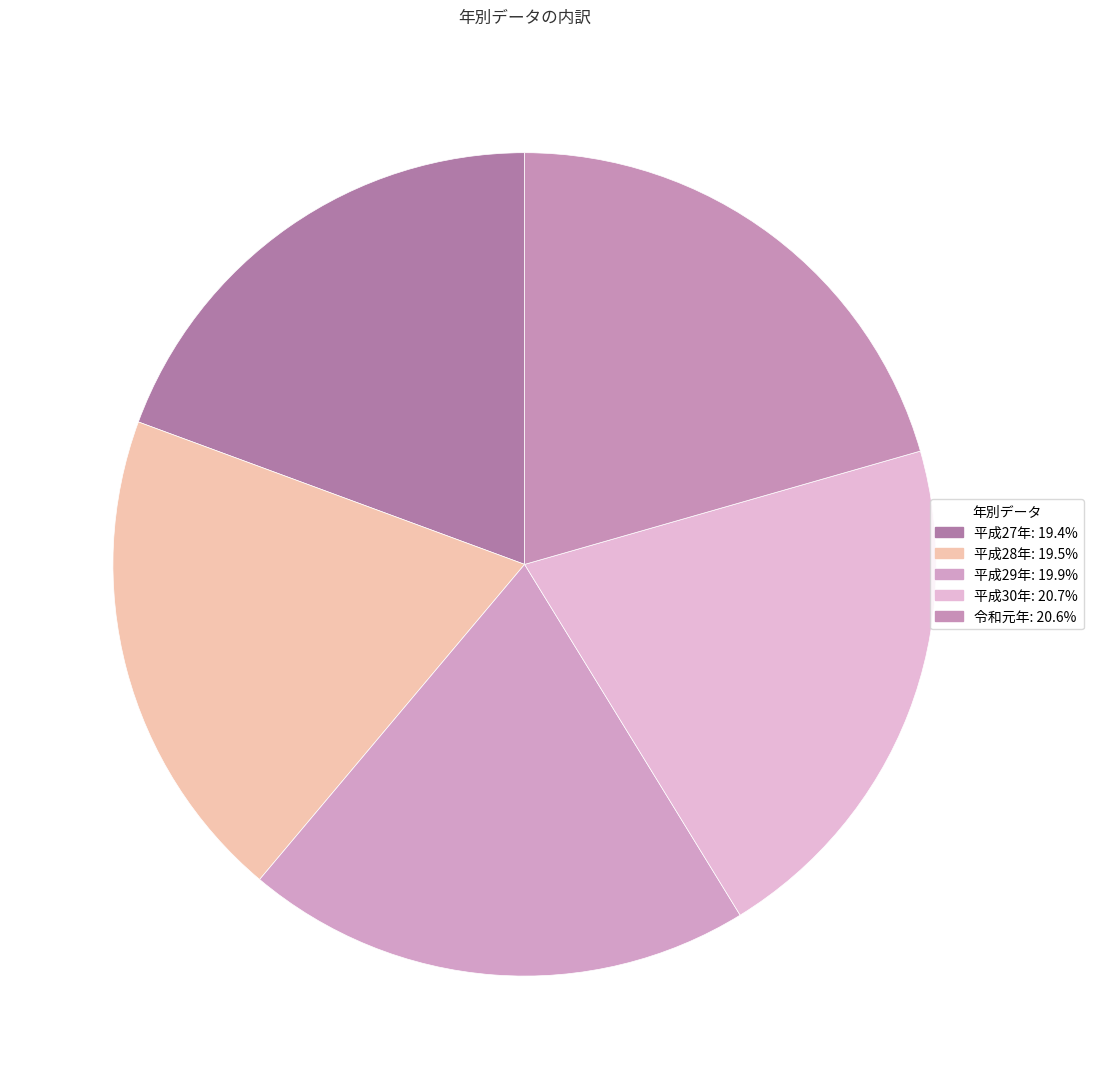

What is the largest slice in the pie chart?

平成30年